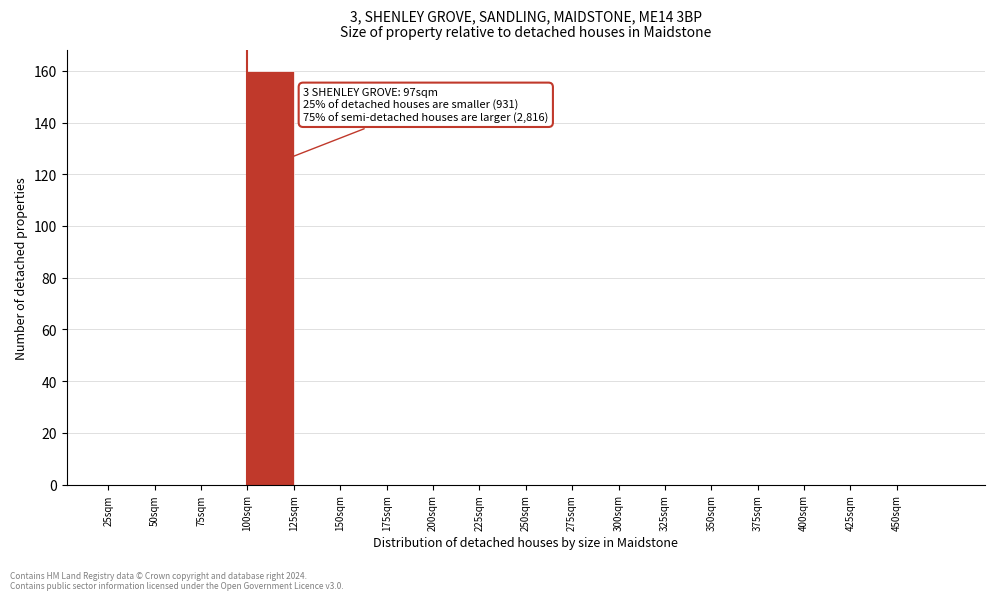

Which range on the x-axis has the tallest bar?

100 to 125